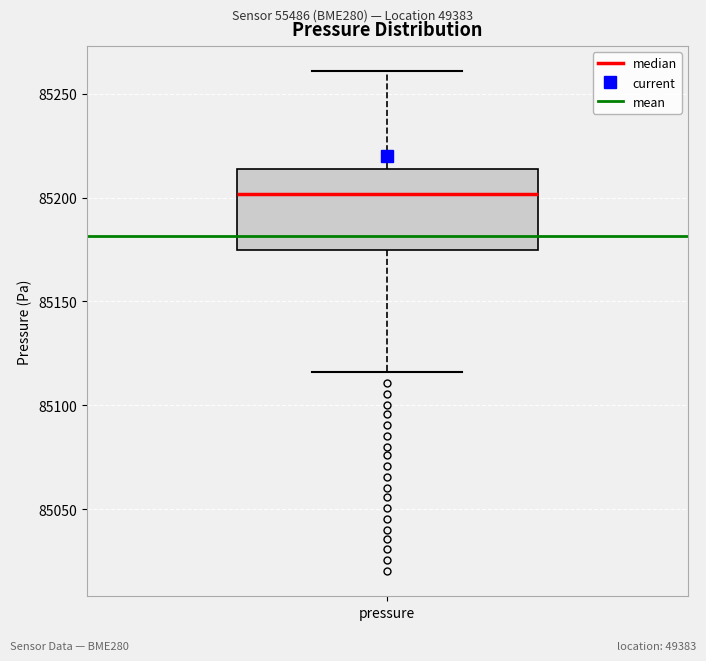

Read this box plot against the y-axis: the position of the median line, the range covered by the box, and the ends of both whiskers. The values are not printed on the chart, so give them approximately, as read against the axis.

median 85200, box 85175 to 85215, whiskers 85115 to 85260